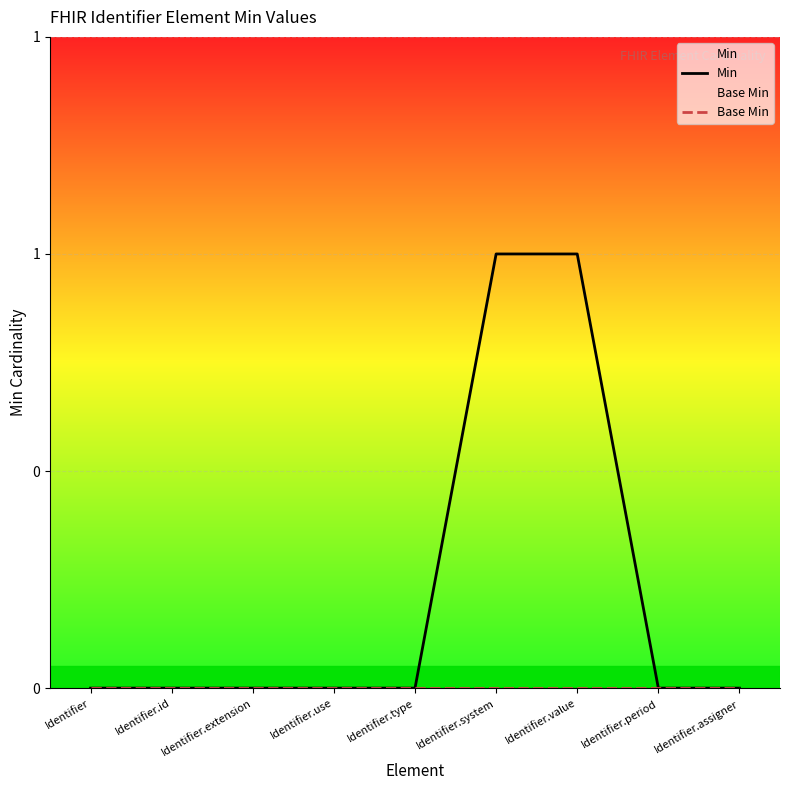

Reading left to right, list all the values displayed in this chart.

Min: 0	0	0	0	0	1	1	0	0
Base Min: 0	0	0	0	0	0	0	0	0